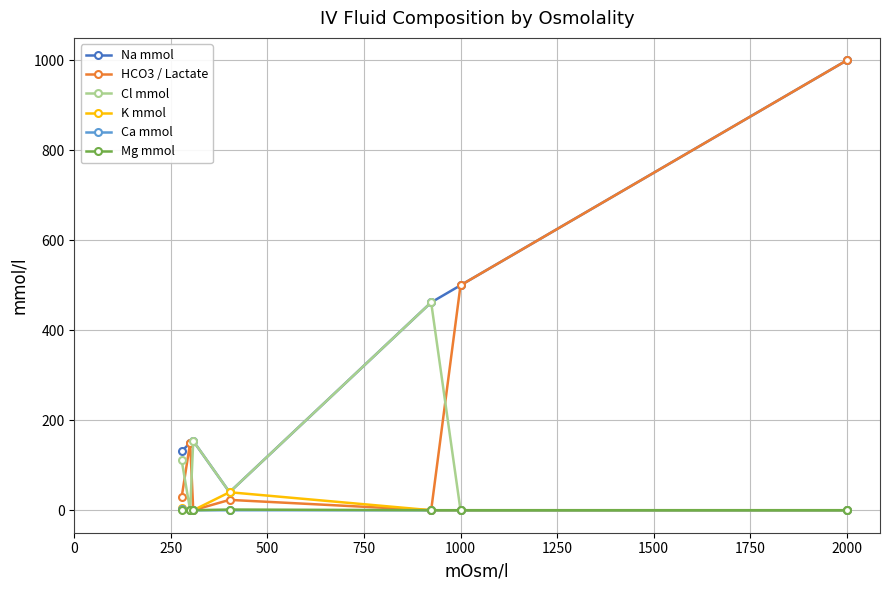

At how many categories does at least one series exceed 444?

3